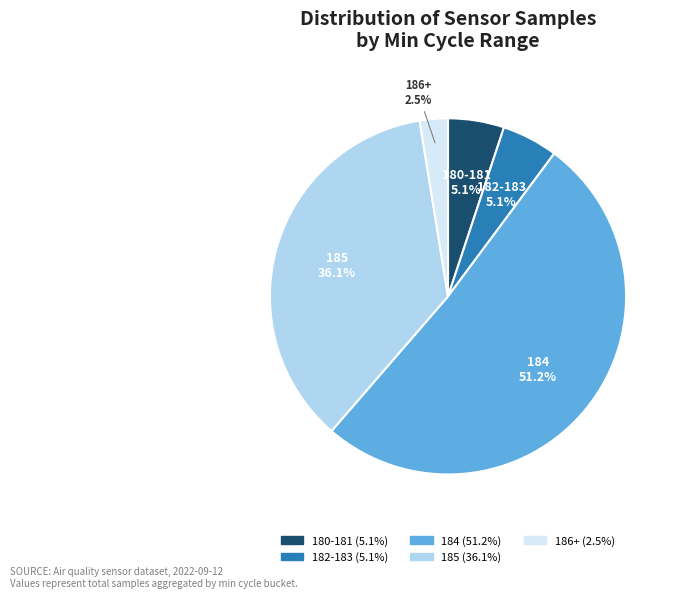

To the nearest percent, what is the combined percentage of 184 and 185?

87%